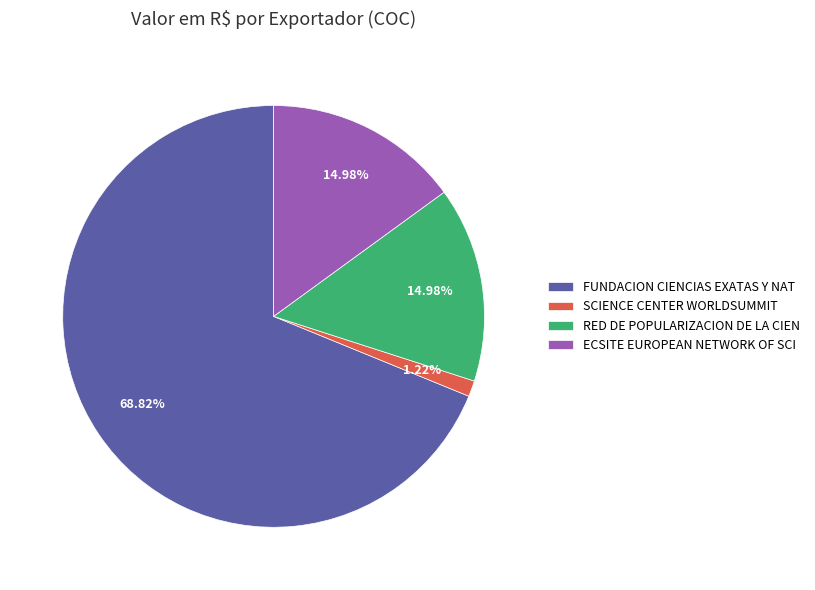

To the nearest percent, what is the difference between the largest and smallest slice percentages?

68%